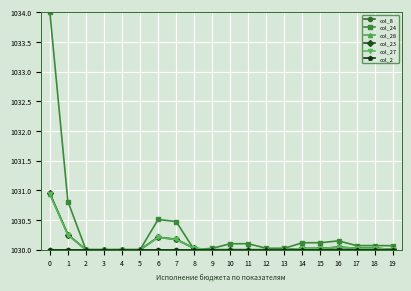

What is the average value of the col_28 series?

1030.1